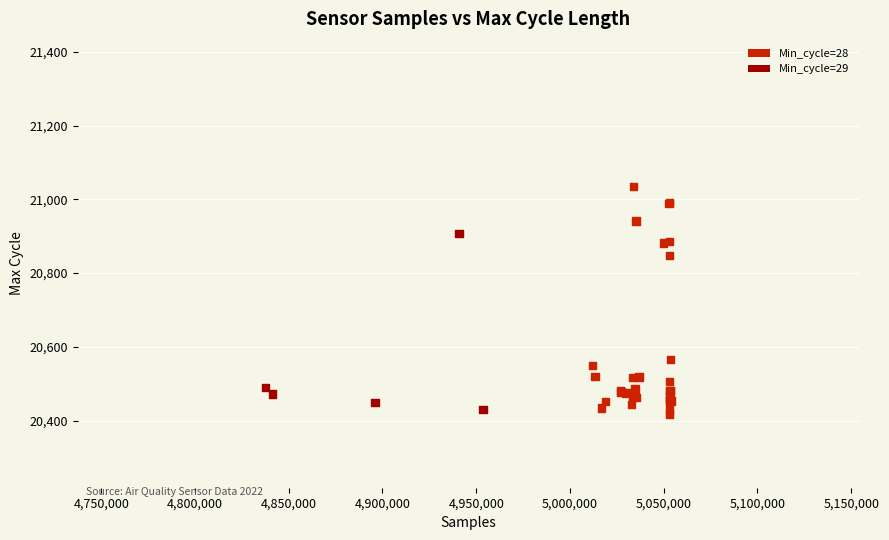

What Y value in the scatter plot is closest to 20726?

20847